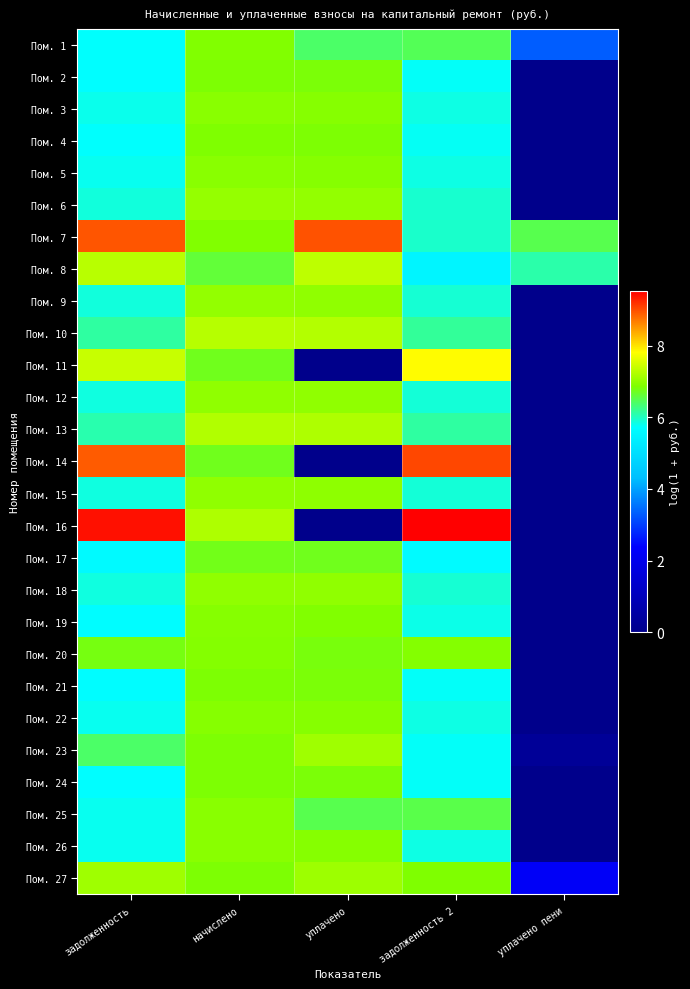

Reading right to left, extract all data points from this chart.

Пом. 1: уплачено пени=3.3	задолженность 2=6.5	уплачено=6.4	начислено=6.9	задолженность=5.7
Пом. 2: уплачено пени=0.0	задолженность 2=5.7	уплачено=6.8	начислено=6.8	задолженность=5.7
Пом. 3: уплачено пени=0.0	задолженность 2=5.8	уплачено=6.9	начислено=6.9	задолженность=5.8
Пом. 4: уплачено пени=0.0	задолженность 2=5.8	уплачено=6.8	начислено=6.9	задолженность=5.7
Пом. 5: уплачено пени=0.0	задолженность 2=5.8	уплачено=6.9	начислено=6.9	задолженность=5.8
Пом. 6: уплачено пени=0.0	задолженность 2=5.9	уплачено=7.0	начислено=7.0	задолженность=5.9
Пом. 7: уплачено пени=6.5	задолженность 2=5.9	уплачено=9.0	начислено=6.9	задолженность=9.0
Пом. 8: уплачено пени=6.1	задолженность 2=5.5	уплачено=7.3	начислено=6.6	задолженность=7.3
Пом. 9: уплачено пени=0.0	задолженность 2=5.9	уплачено=7.0	начислено=7.0	задолженность=5.9
Пом. 10: уплачено пени=0.0	задолженность 2=6.2	уплачено=7.3	начислено=7.3	задолженность=6.1
Пом. 11: уплачено пени=0.0	задолженность 2=7.8	уплачено=0.0	начислено=6.7	задолженность=7.4
Пом. 12: уплачено пени=0.0	задолженность 2=5.9	уплачено=7.0	начислено=7.0	задолженность=5.9
Пом. 13: уплачено пени=0.0	задолженность 2=6.1	уплачено=7.2	начислено=7.2	задолженность=6.1
Пом. 14: уплачено пени=0.0	задолженность 2=9.1	уплачено=0.0	начислено=6.7	задолженность=8.9
Пом. 15: уплачено пени=0.0	задолженность 2=5.9	уплачено=7.0	начислено=7.0	задолженность=5.9
Пом. 16: уплачено пени=0.0	задолженность 2=9.5	уплачено=0.0	начислено=7.2	задолженность=9.4
Пом. 17: уплачено пени=0.0	задолженность 2=5.7	уплачено=6.7	начислено=6.7	задолженность=5.6
Пом. 18: уплачено пени=0.0	задолженность 2=5.9	уплачено=7.0	начислено=7.0	задолженность=5.9
Пом. 19: уплачено пени=0.0	задолженность 2=5.8	уплачено=6.9	начислено=6.9	задолженность=5.7
Пом. 20: уплачено пени=0.0	задолженность 2=6.9	уплачено=6.8	начислено=6.9	задолженность=6.8
Пом. 21: уплачено пени=0.0	задолженность 2=5.7	уплачено=6.8	начислено=6.8	задолженность=5.7
Пом. 22: уплачено пени=0.0	задолженность 2=5.8	уплачено=6.9	начислено=6.9	задолженность=5.8
Пом. 23: уплачено пени=0.3	задолженность 2=5.7	уплачено=7.1	начислено=6.8	задолженность=6.4
Пом. 24: уплачено пени=0.0	задолженность 2=5.7	уплачено=6.8	начислено=6.8	задолженность=5.7
Пом. 25: уплачено пени=0.0	задолженность 2=6.5	уплачено=6.5	начислено=6.9	задолженность=5.8
Пом. 26: уплачено пени=0.0	задолженность 2=5.8	уплачено=6.9	начислено=6.9	задолженность=5.8
Пом. 27: уплачено пени=2.3	задолженность 2=6.9	уплачено=7.1	начислено=6.8	задолженность=7.1